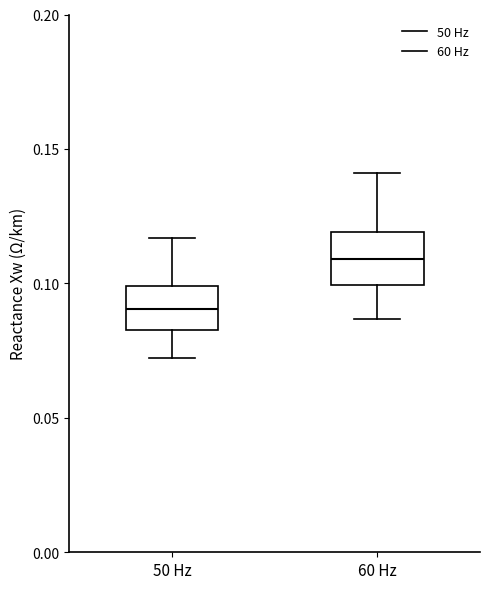

Reading left to right, read every box against the y-axis: the position of its median line, the range the box covers, and the ends of its whiskers. The values are not printed on the chart, so give them approximately, as read against the axis.

50 Hz: median 0.090, box 0.085 to 0.100, whiskers 0.070 to 0.115
60 Hz: median 0.110, box 0.100 to 0.120, whiskers 0.085 to 0.140